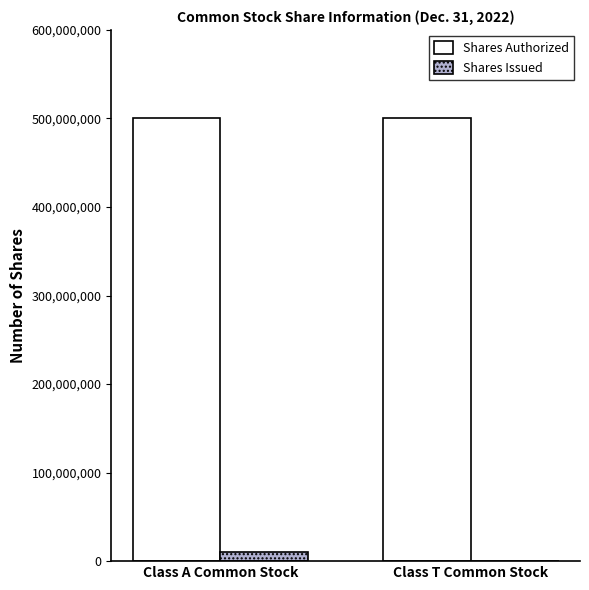

What is the approximate value of Shares Authorized at Class T Common Stock?

500000000